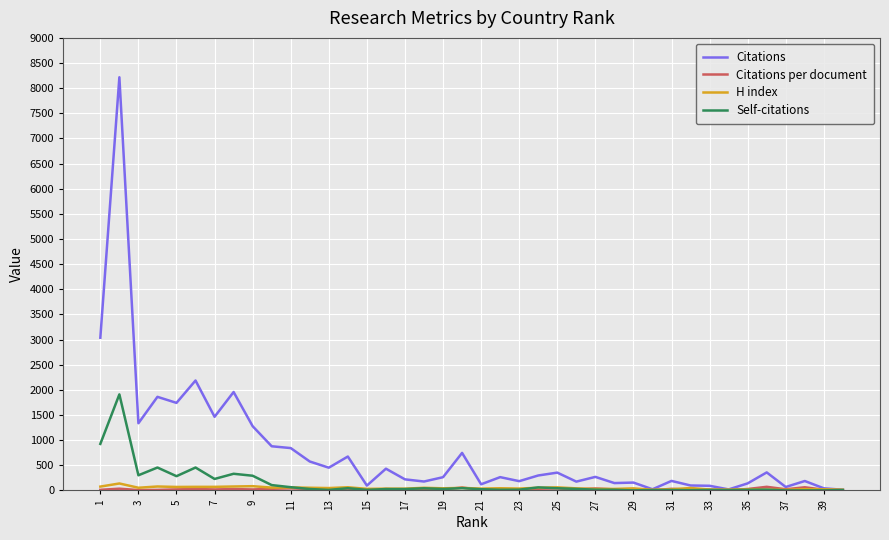

Which series has the largest total across all categories?

Citations